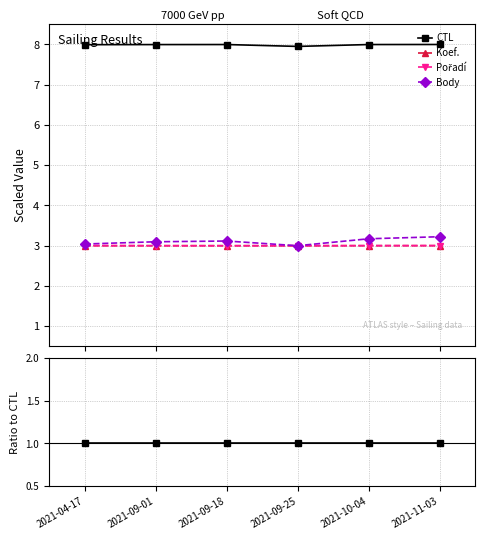

Does the chart have visible grid lines?

Yes